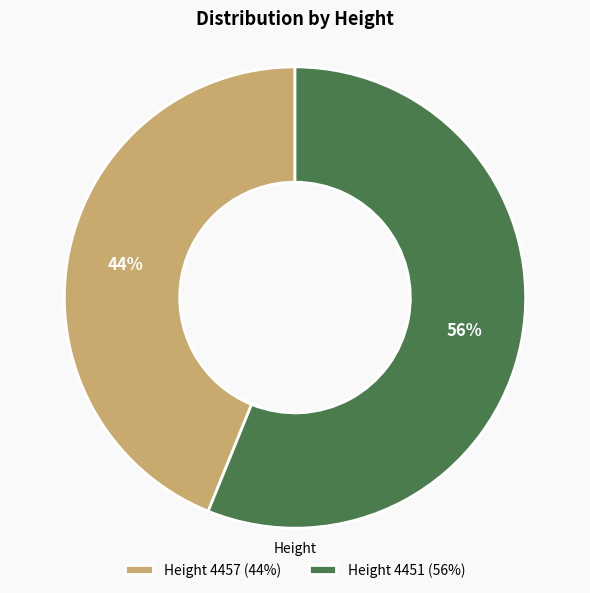

True or false: Height 4451 (56%) accounts for 56% of the total.

True